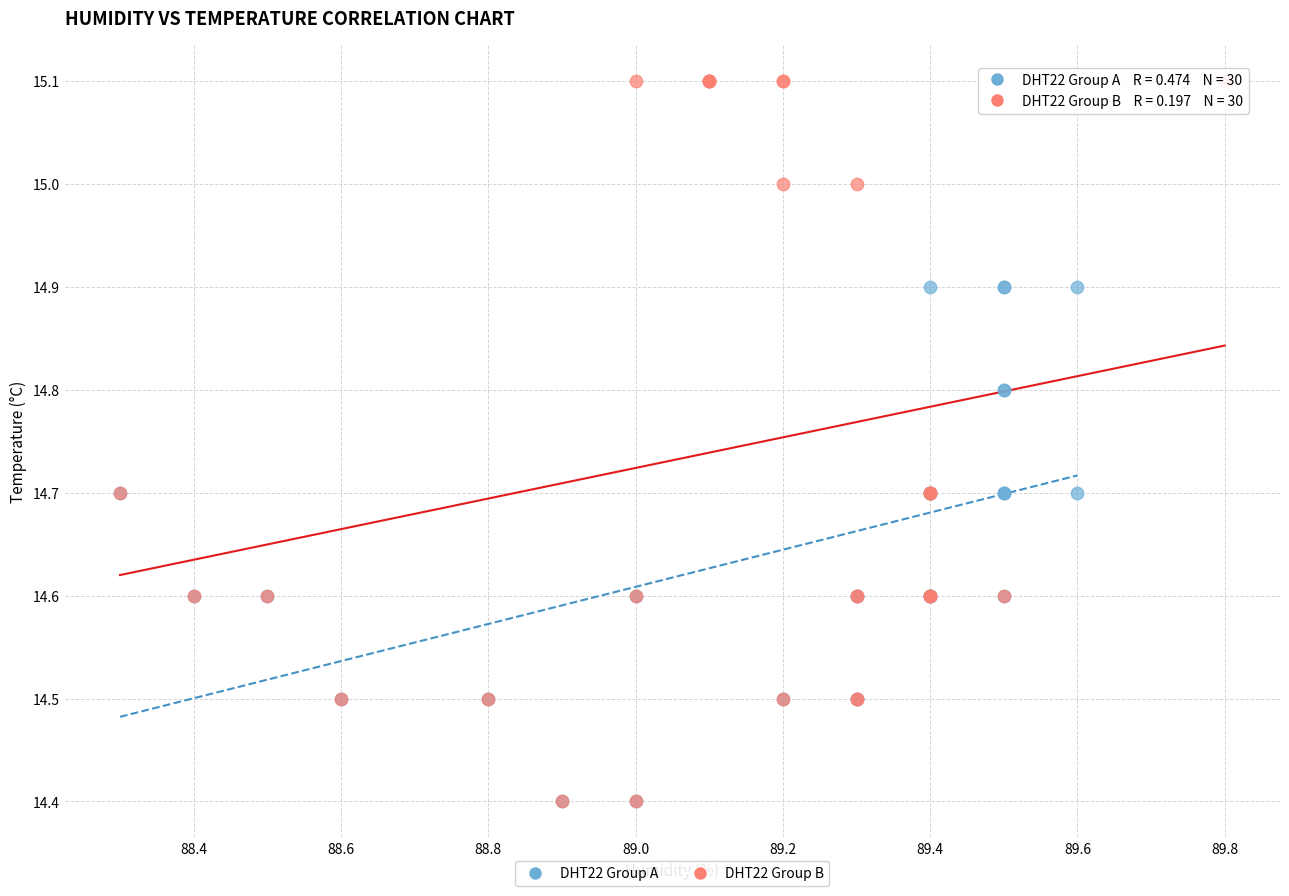

What are all the series names shown in the legend?

DHT22 Group A, DHT22 Group B